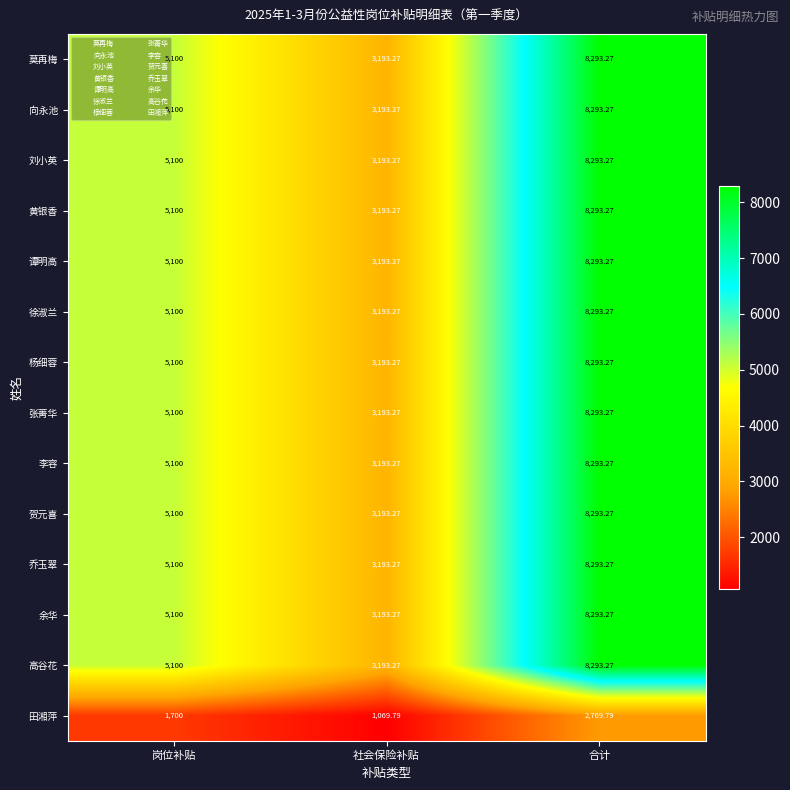

At which category is the sum across all series the highest?

合计